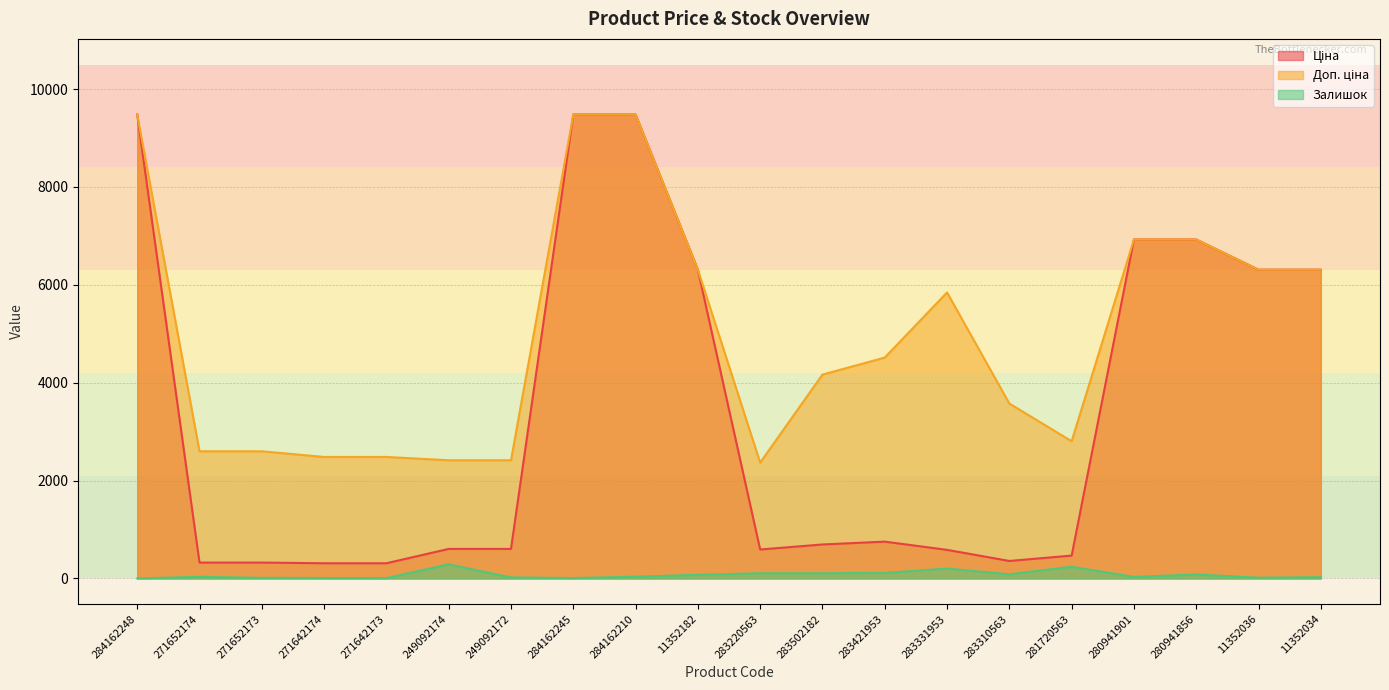

In Доп. ціна, how many points are higher than both neighbors (excluding endpoints)?

1